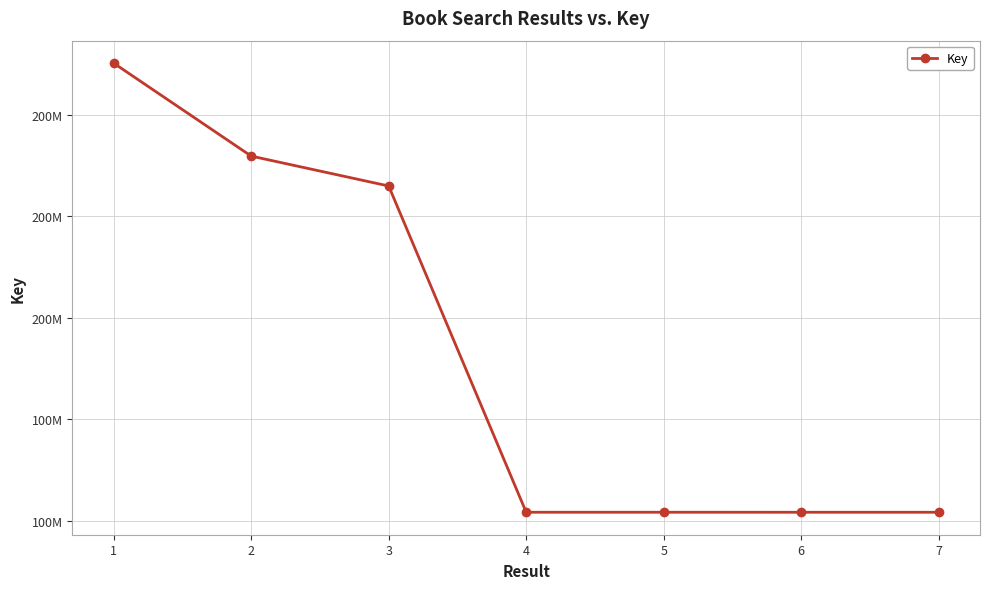

Is this an area chart (filled region under the line)?

No